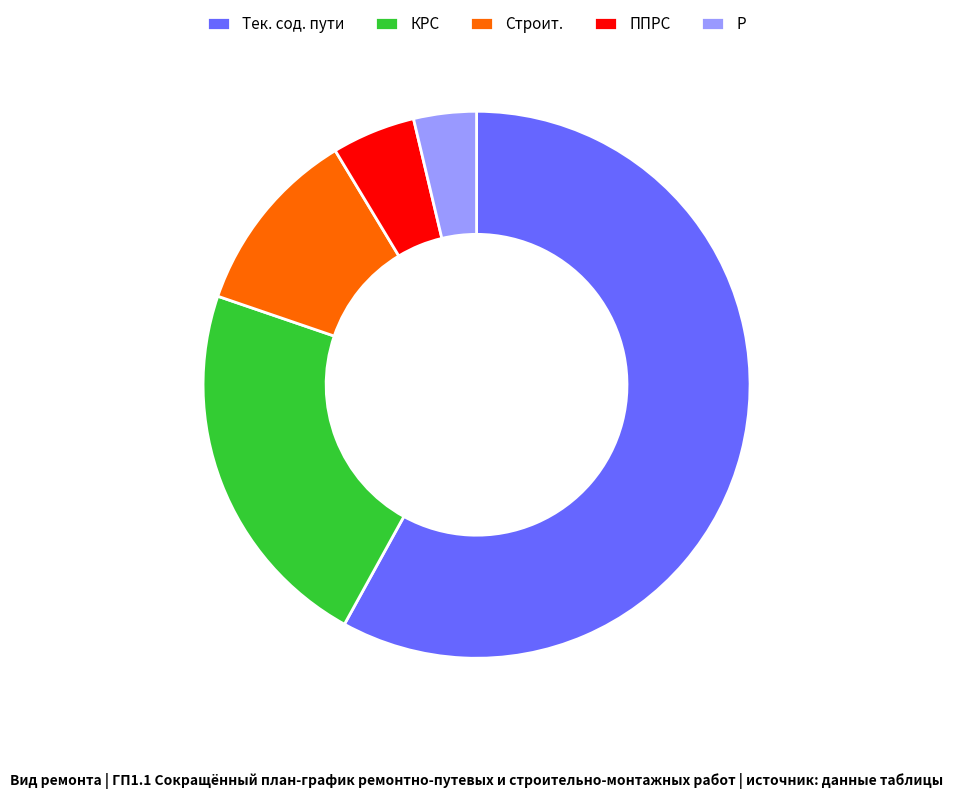

Between Тек. сод. пути and ППРС, which is larger?

Тек. сод. пути